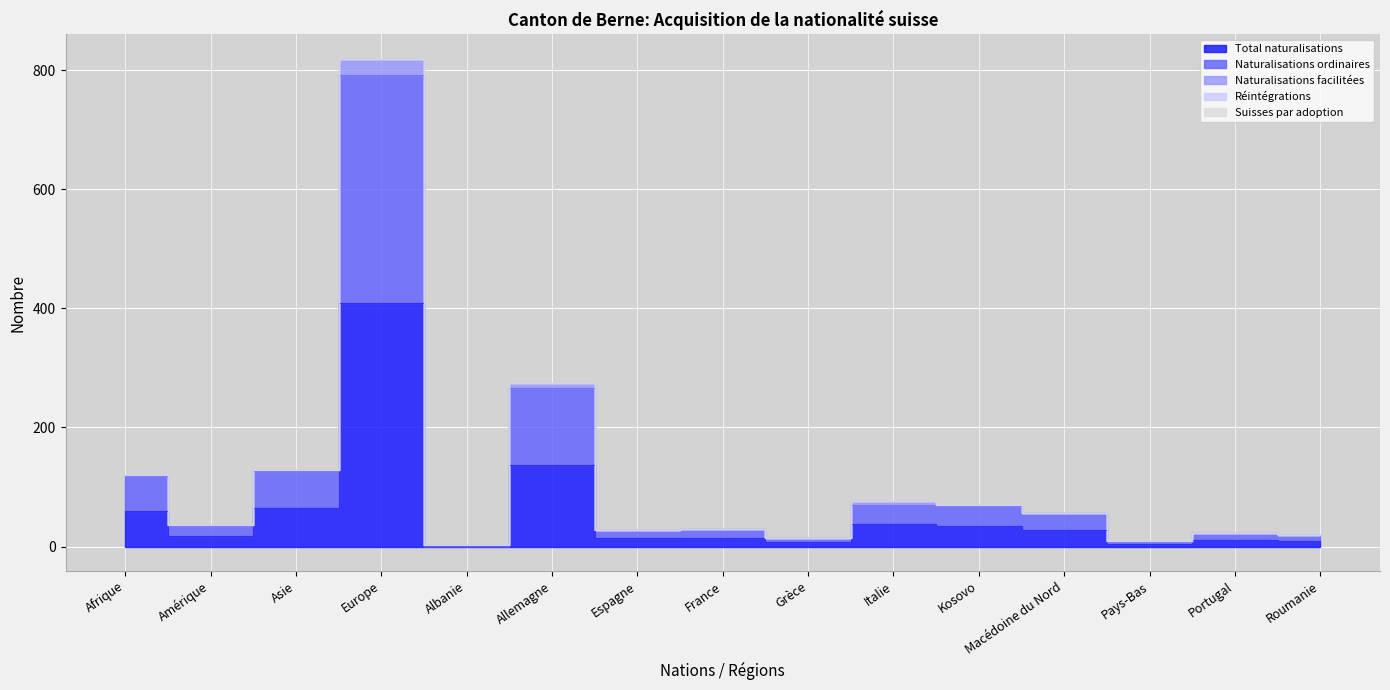

Between Afrique and Pays-Bas, which series saw the biggest shift?

Naturalisations ordinaires